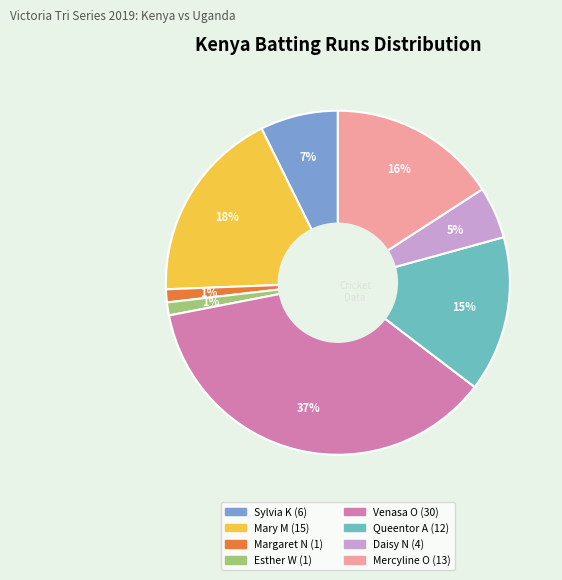

How many segments does this pie chart have?

8